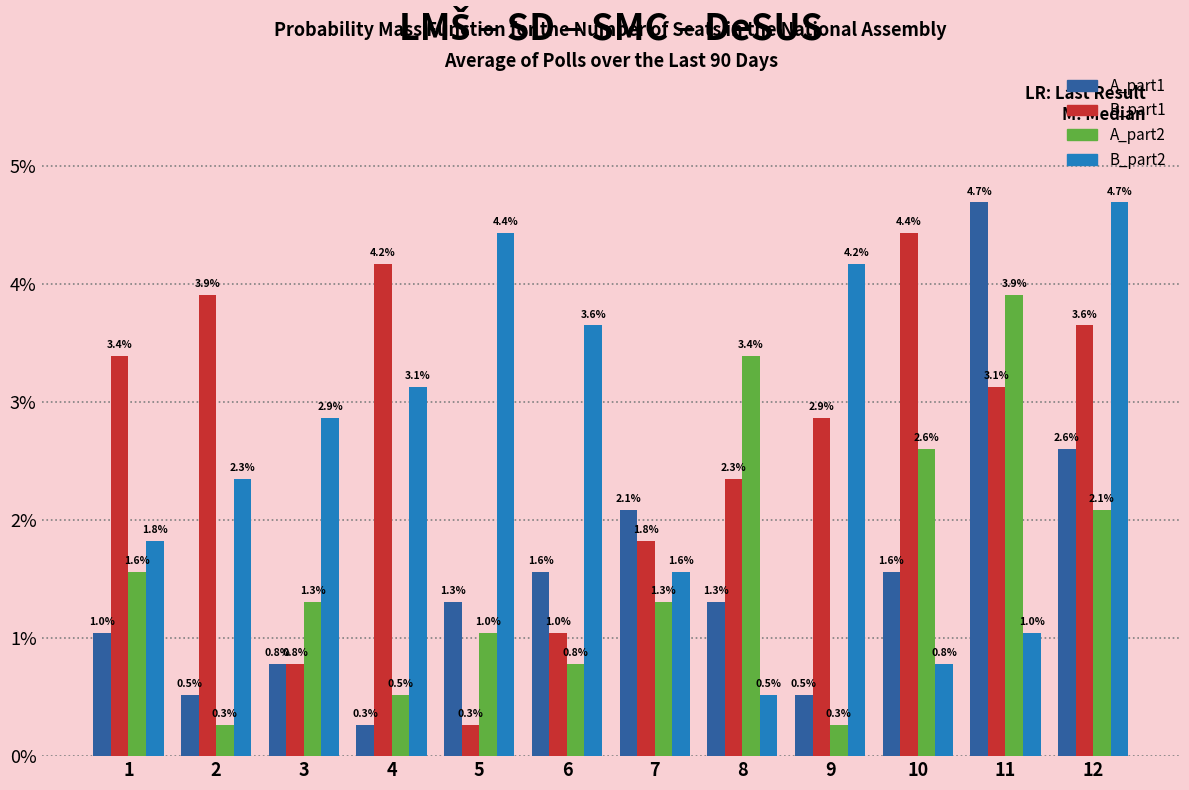

At which category is the sum across all series the highest?

12